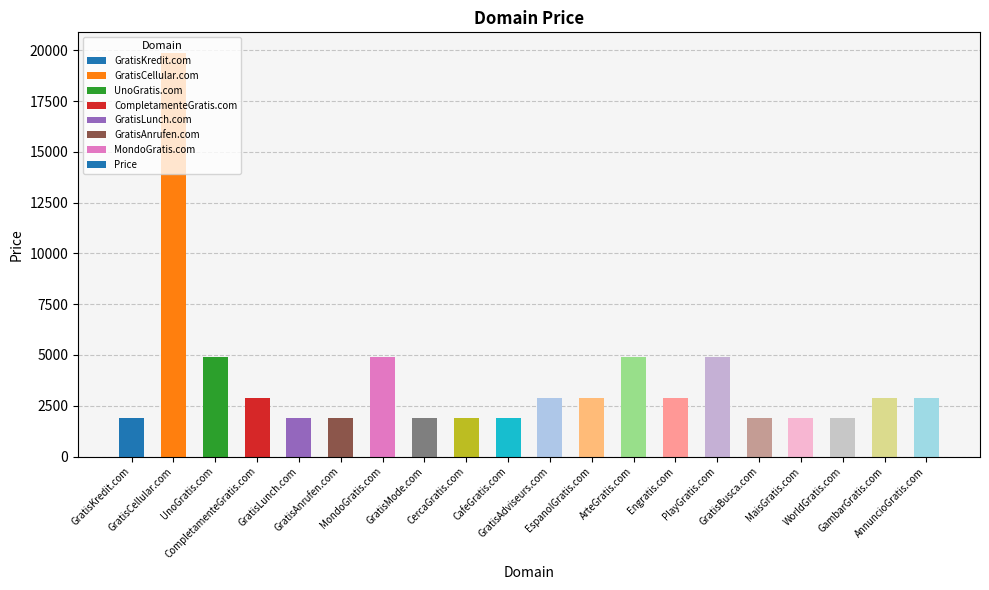

What is the label of the 8th bar from the right?

ArteGratis.com